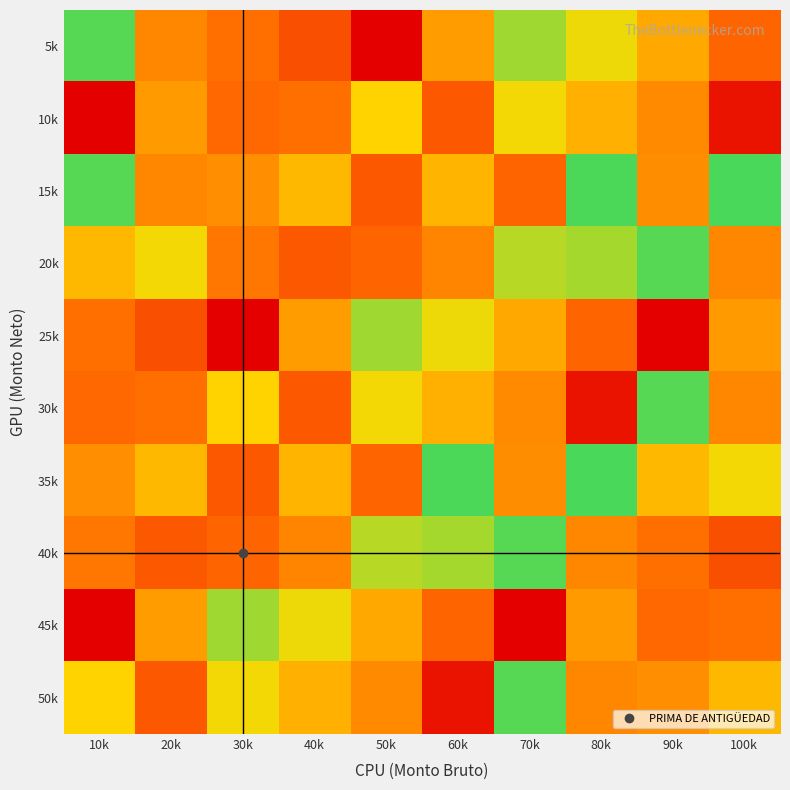

Which series has the largest total across all categories?

25k